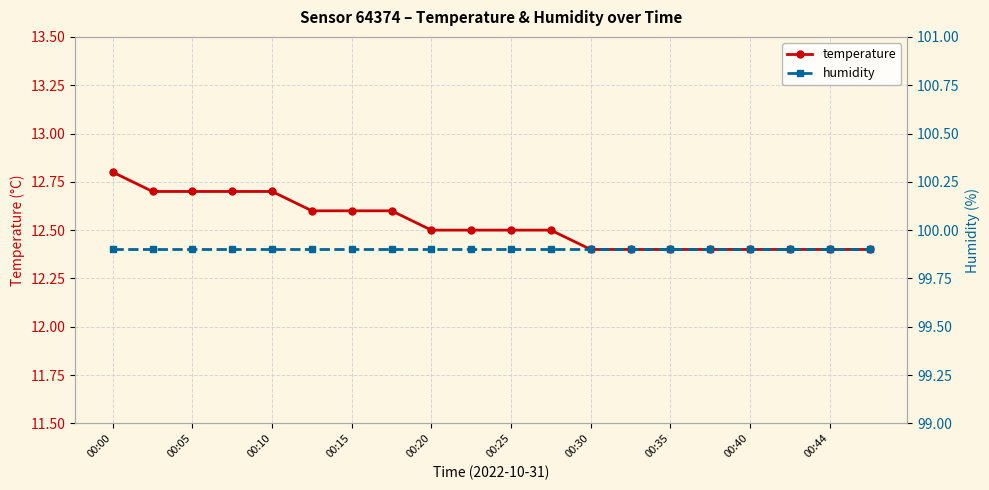

List the series in order of their peak value, highest first.

humidity, temperature